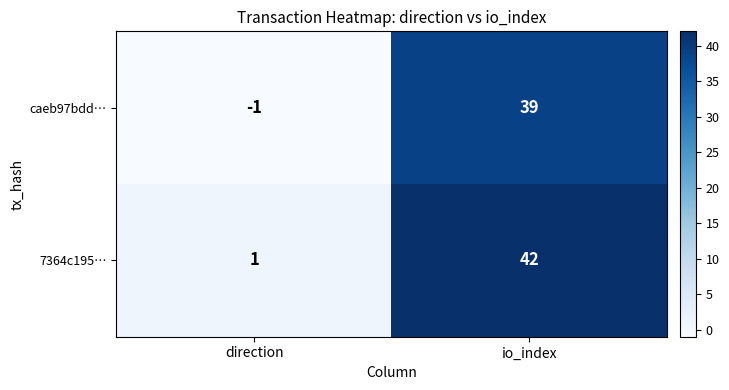

At which category is the sum across all series the highest?

io_index